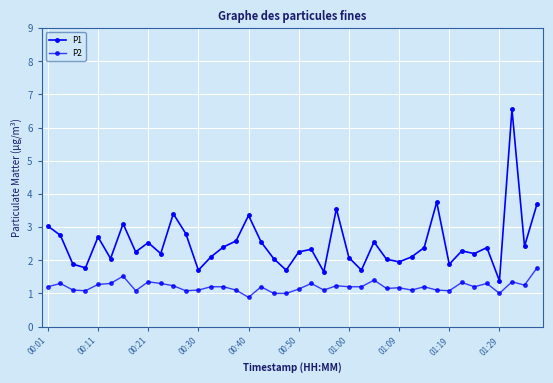

Does the chart have visible grid lines?

Yes